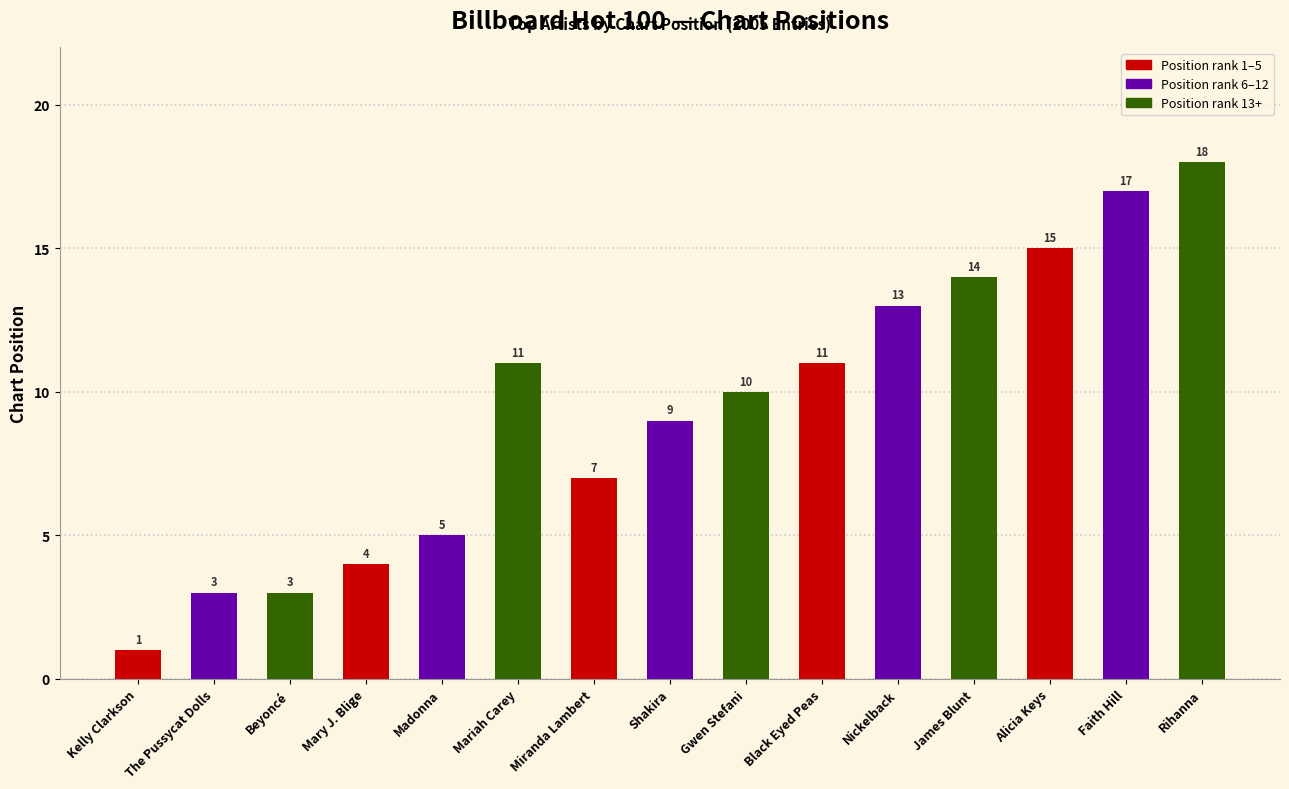

What is the difference between the maximum and minimum values?

17